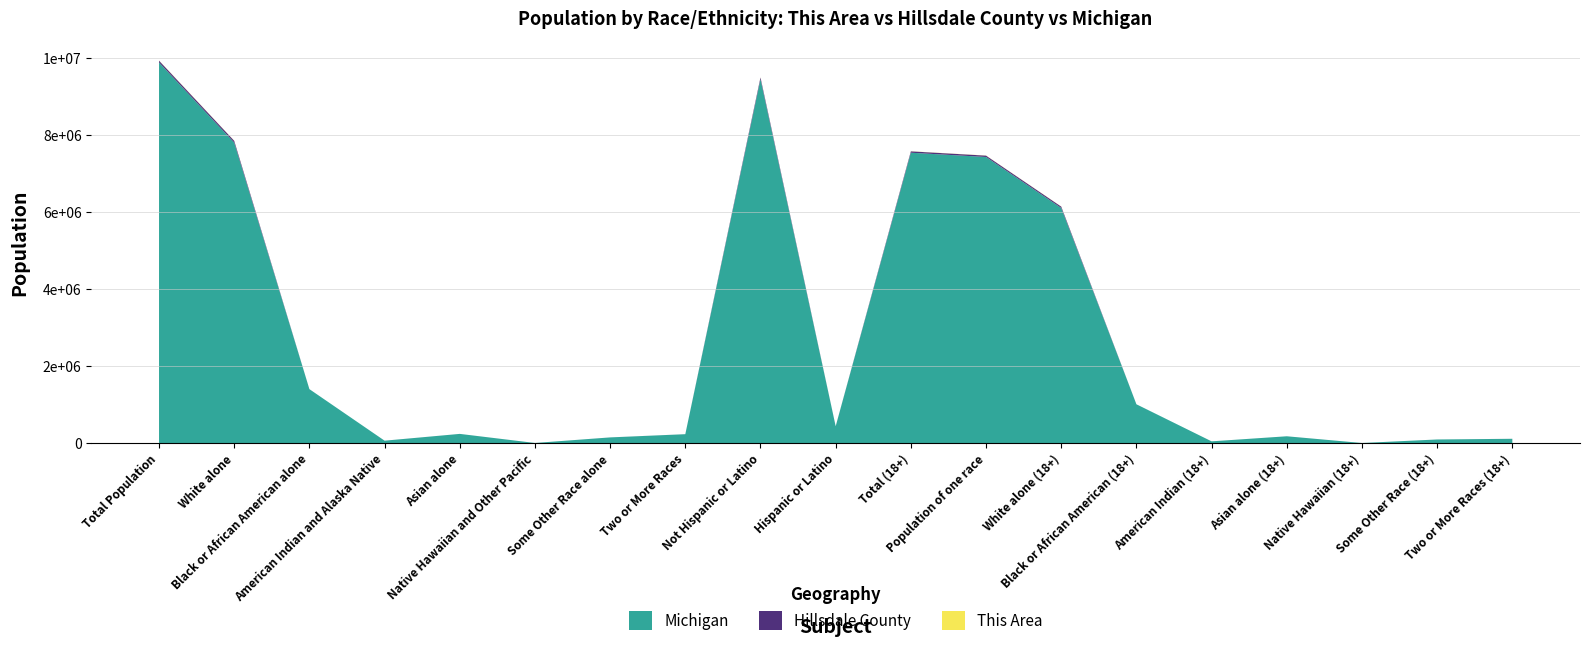

Reading left to right, list all the values displayed in this chart.

This Area: 4298	4168	17	16	15	0	24	58	4239	59	3324	3290	3245	12	11	9	0	13	34
Hillsdale County: 46688	45304	220	174	188	4	207	591	45862	826	35597	35282	34769	134	124	131	4	120	315
Michigan: 9883640	7803120	1400362	62007	238199	2604	147029	230319	9447282	436358	7539572	7428736	6105164	1007295	44739	176342	1939	93257	110836